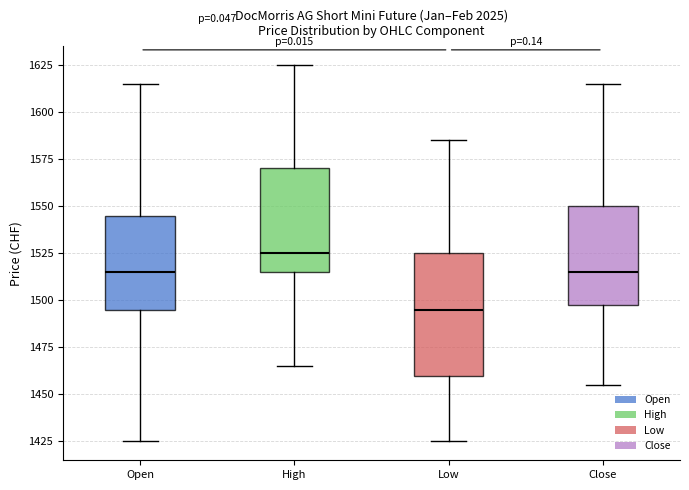

Reading left to right, transcribe this box plot: for each box, give where its median line is, the range the box spans, and where its two whiskers end, as read against the y-axis. The values are not printed on the chart, so give them approximately, as read against the axis.

Open: median 1515, box 1495 to 1545, whiskers 1425 to 1615
High: median 1525, box 1515 to 1570, whiskers 1465 to 1625
Low: median 1495, box 1460 to 1525, whiskers 1425 to 1585
Close: median 1515, box 1500 to 1550, whiskers 1455 to 1615